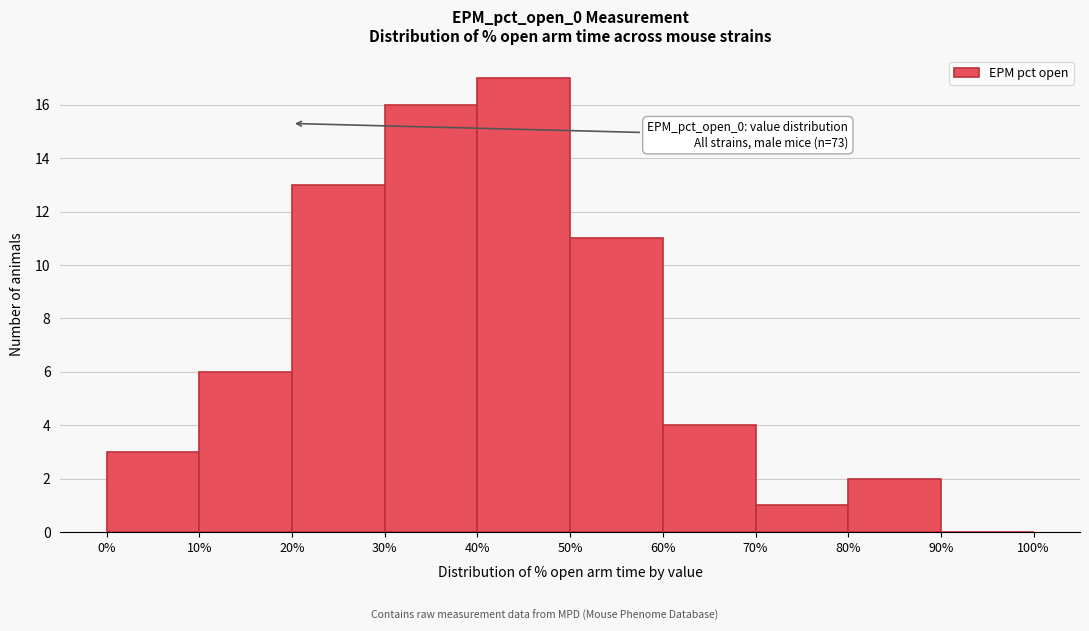

Over which range of the x-axis is the bar tallest?

40% to 50%